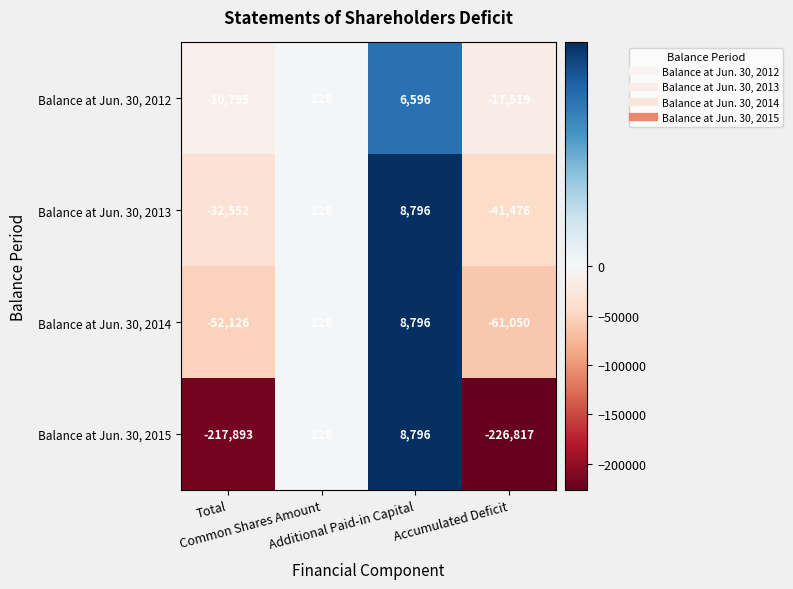

What is the difference between the maximum and minimum values in the Balance at Jun. 30, 2015 series?

235613